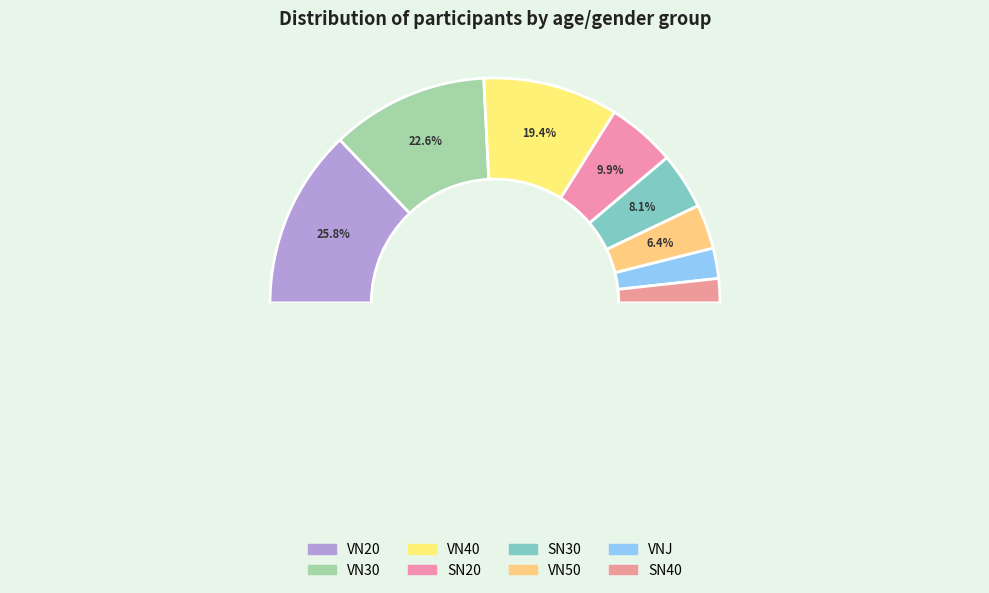

What portion of the pie excludes VN30?

77.4%